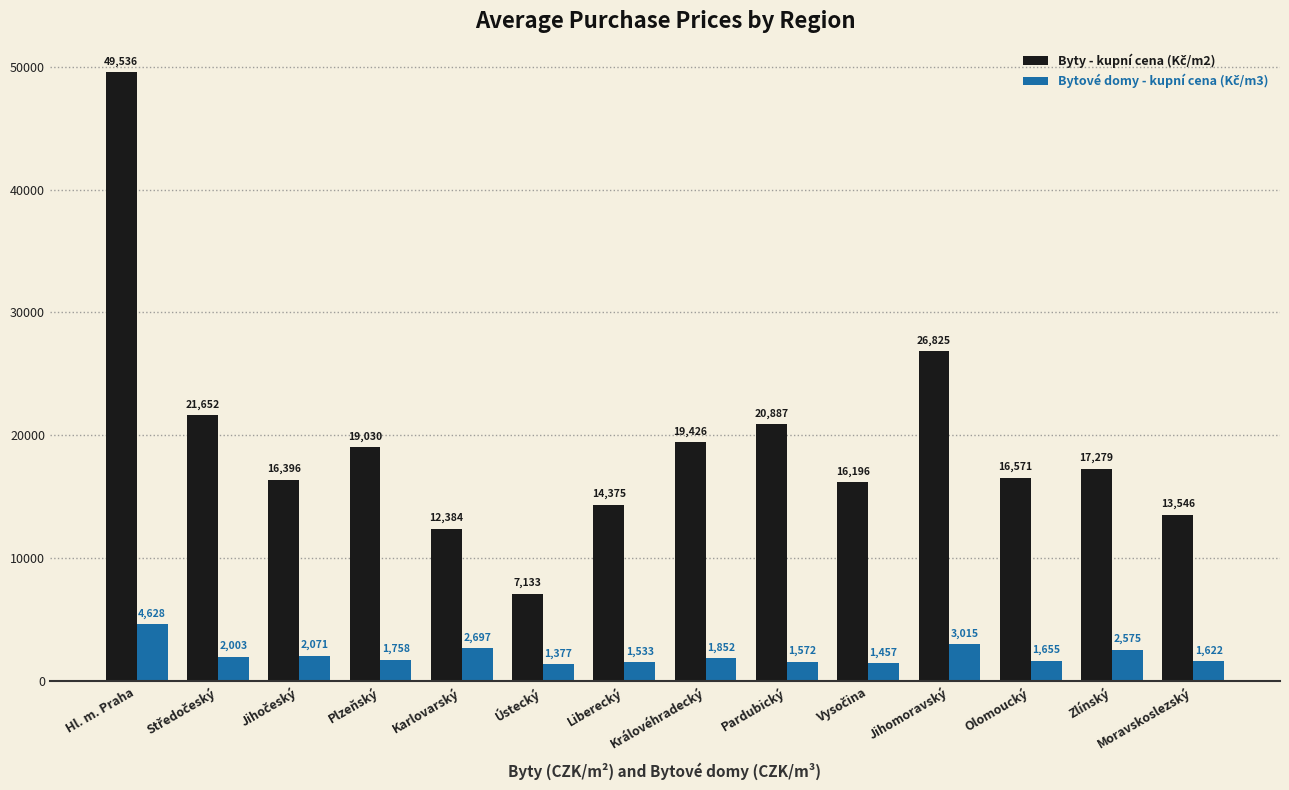

What is the total value across all series at Zlínský?

19854